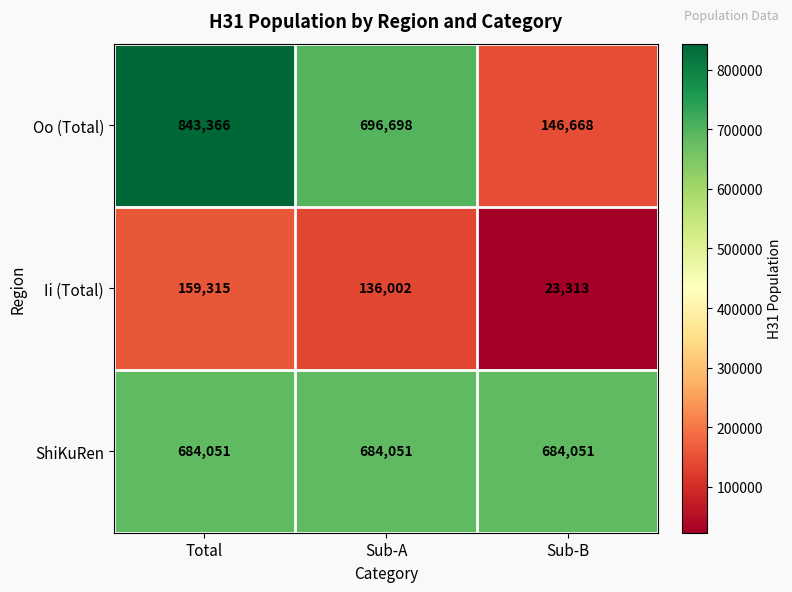

Is it true that Ii (Total) equals 23313 at Sub-B?

True